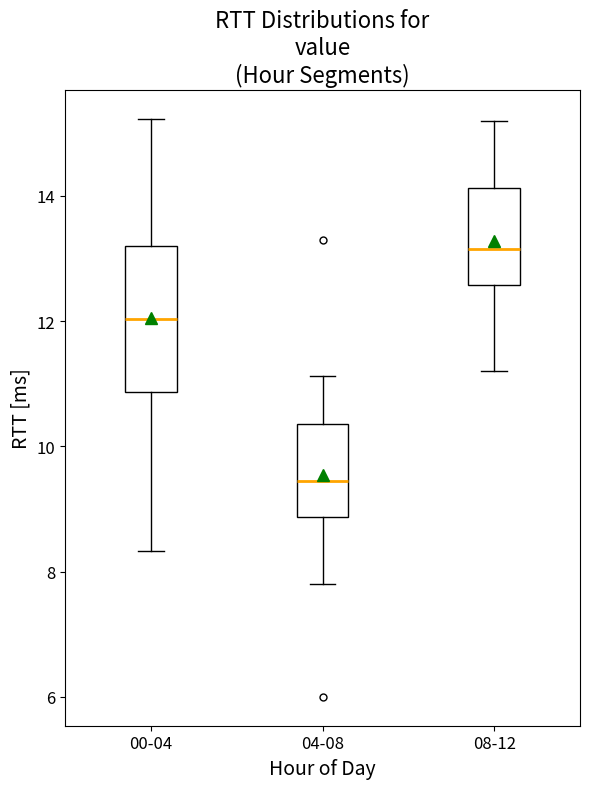

Reading left to right, read every box against the y-axis: the position of its median line, the range the box covers, and the ends of its whiskers. The values are not printed on the chart, so give them approximately, as read against the axis.

00-04: median 12.0, box 10.8 to 13.2, whiskers 8.4 to 15.2
04-08: median 9.4, box 8.8 to 10.4, whiskers 7.8 to 11.2
08-12: median 13.2, box 12.6 to 14.2, whiskers 11.2 to 15.2